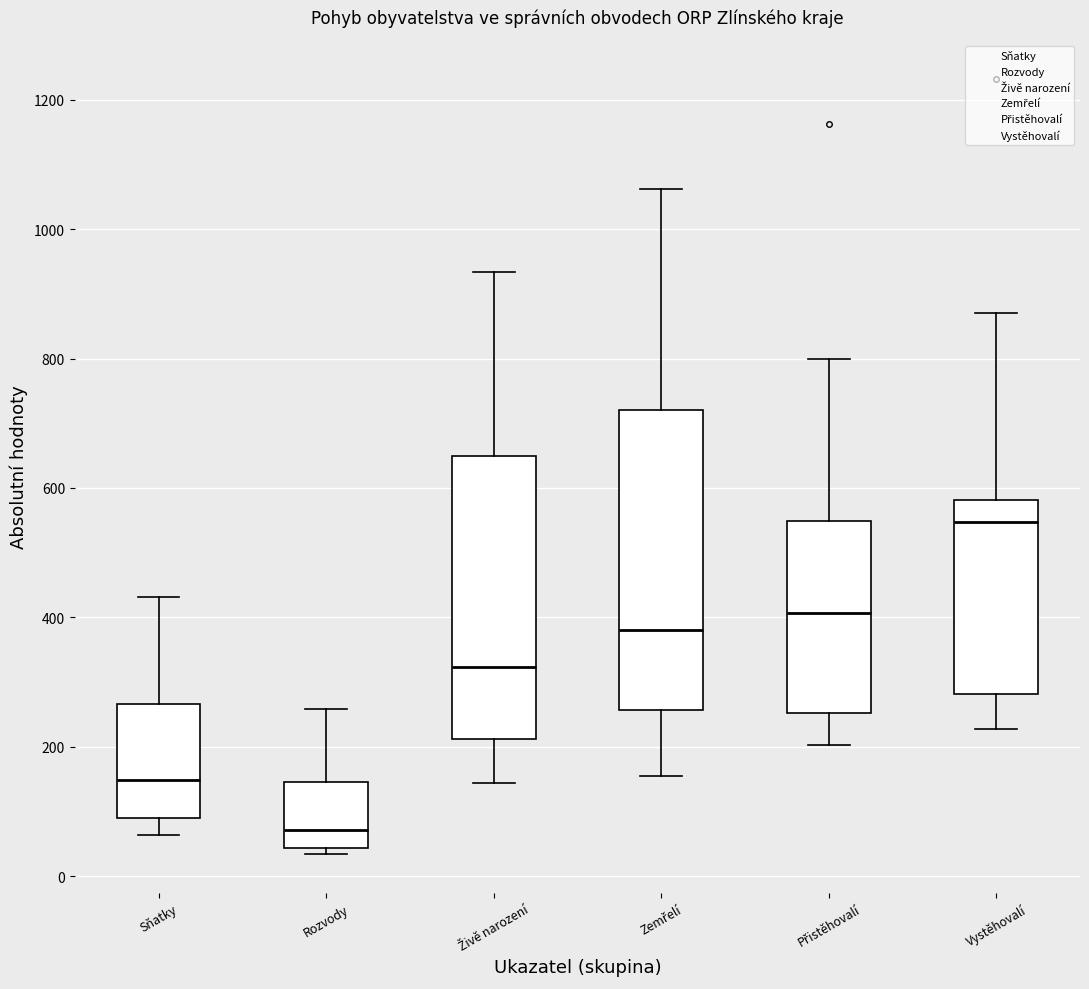

Which box has the lowest median line?

Rozvody